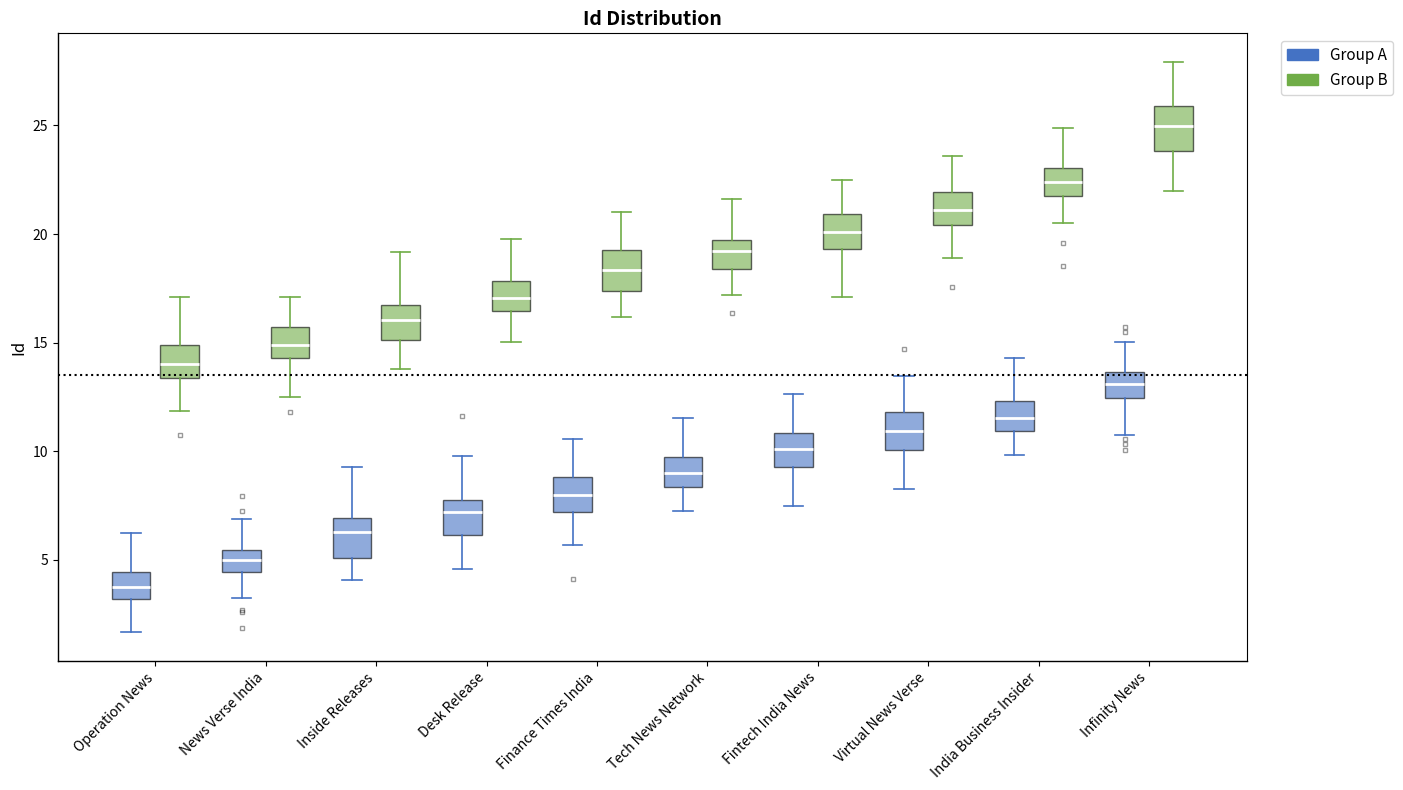

Reading left to right, read every box against the y-axis: the position of its median line, the range the box covers, and the ends of its whiskers. The values are not printed on the chart, so give them approximately, as read against the axis.

Operation News (Group A): median 3.5, box 3.0 to 4.5, whiskers 1.5 to 6.0
Operation News (Group B): median 14.0, box 13.5 to 15.0, whiskers 12.0 to 17.0
News Verse India (Group A): median 5.0, box 4.5 to 5.5, whiskers 3.0 to 7.0
News Verse India (Group B): median 15.0, box 14.5 to 15.5, whiskers 12.5 to 17.0
Inside Releases (Group A): median 6.5, box 5.0 to 7.0, whiskers 4.0 to 9.5
Inside Releases (Group B): median 16.0, box 15.0 to 16.5, whiskers 14.0 to 19.0
Desk Release (Group A): median 7.0, box 6.0 to 8.0, whiskers 4.5 to 10.0
Desk Release (Group B): median 17.0, box 16.5 to 18.0, whiskers 15.0 to 20.0
Finance Times India (Group A): median 8.0, box 7.0 to 9.0, whiskers 5.5 to 10.5
Finance Times India (Group B): median 18.5, box 17.5 to 19.5, whiskers 16.0 to 21.0
Tech News Network (Group A): median 9.0, box 8.5 to 9.5, whiskers 7.5 to 11.5
Tech News Network (Group B): median 19.0, box 18.5 to 19.5, whiskers 17.0 to 21.5
Fintech India News (Group A): median 10.0, box 9.5 to 11.0, whiskers 7.5 to 12.5
Fintech India News (Group B): median 20.0, box 19.5 to 21.0, whiskers 17.0 to 22.5
Virtual News Verse (Group A): median 11.0, box 10.0 to 12.0, whiskers 8.0 to 13.5
Virtual News Verse (Group B): median 21.0, box 20.5 to 22.0, whiskers 19.0 to 23.5
India Business Insider (Group A): median 11.5, box 11.0 to 12.5, whiskers 10.0 to 14.5
India Business Insider (Group B): median 22.5, box 22.0 to 23.0, whiskers 20.5 to 25.0
Infinity News (Group A): median 13.0, box 12.5 to 13.5, whiskers 11.0 to 15.0
Infinity News (Group B): median 25.0, box 24.0 to 26.0, whiskers 22.0 to 28.0